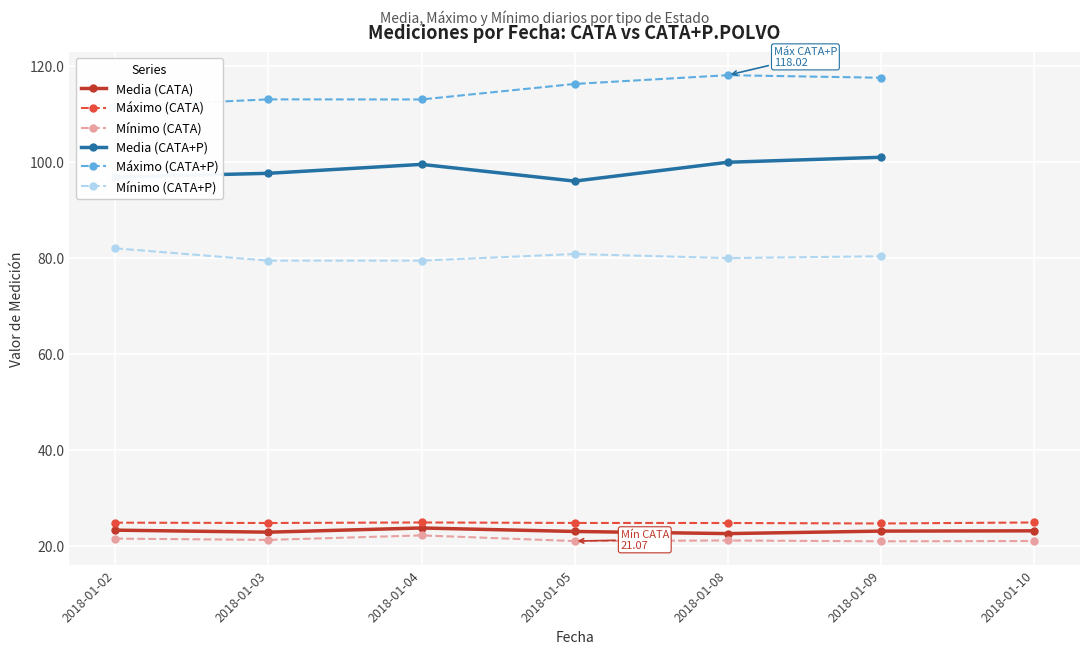

Where is Media (CATA) nearest to the value 23?

2018-01-05